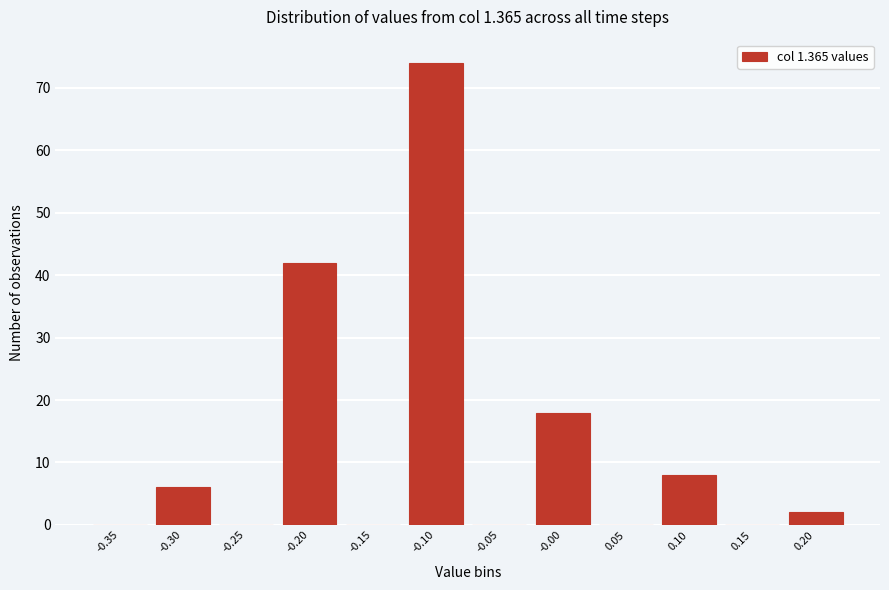

Reading right to left, what are all the values shown in this chart?

0.20=2	0.15=0	0.10=8	0.05=0	-0.00=18	-0.05=0	-0.10=74	-0.15=0	-0.20=42	-0.25=0	-0.30=6	-0.35=0